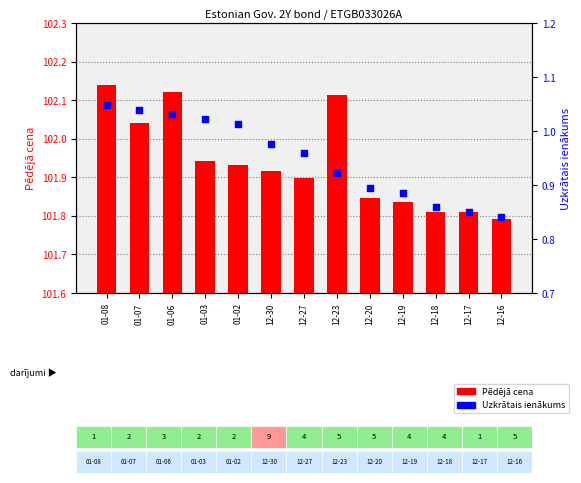

Which series has the widest spread of Y values?

Pēdējā cena